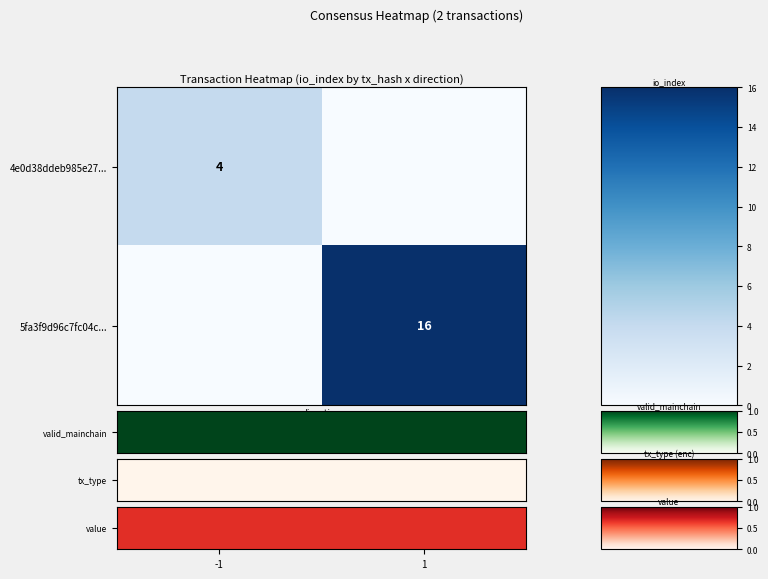

The value series shows 1.2 at -1. True or false?

False